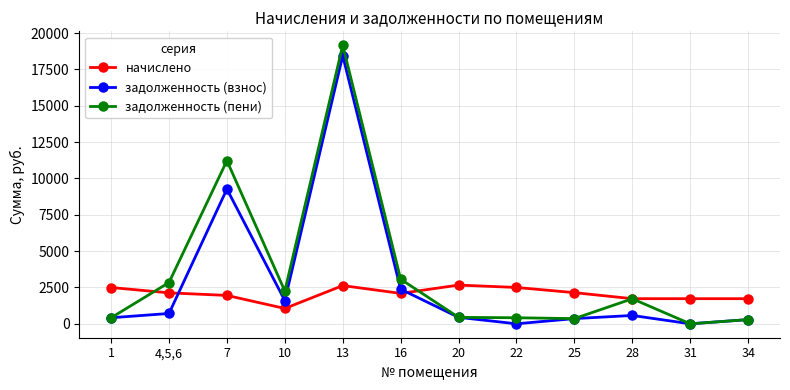

What is the sum of all начислено values?

24848.3